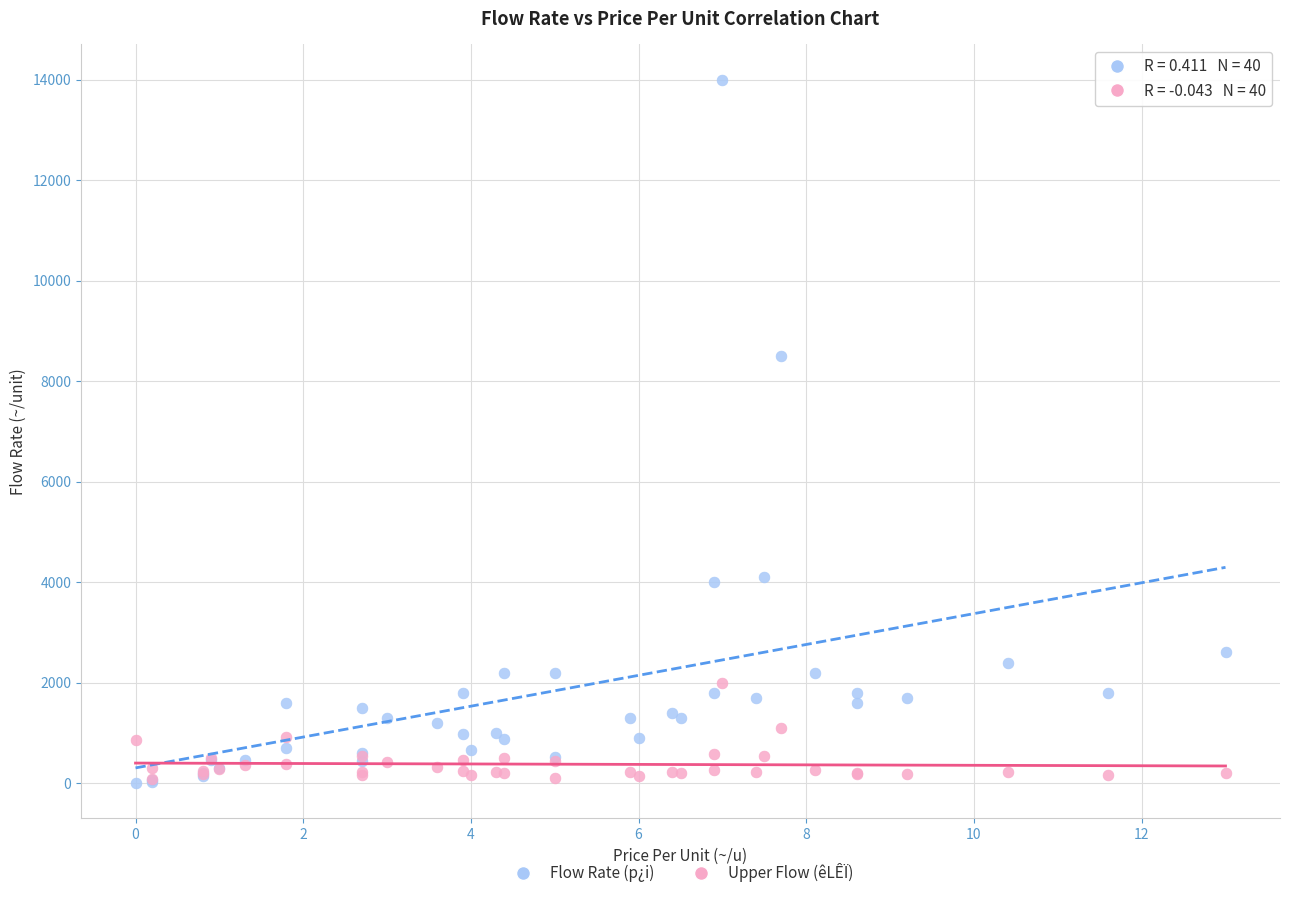

Which series has the widest spread of Y values?

Flow Rate (p¿i)